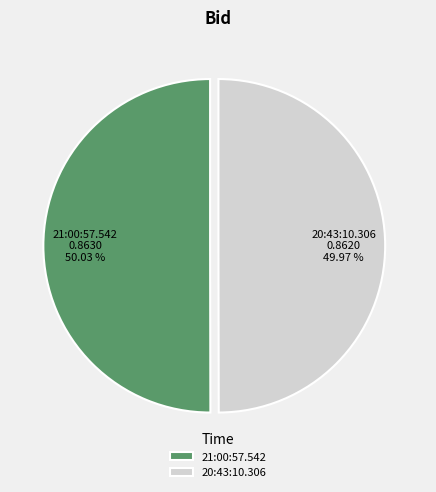

To the nearest percent, what is the average slice percentage?

50%